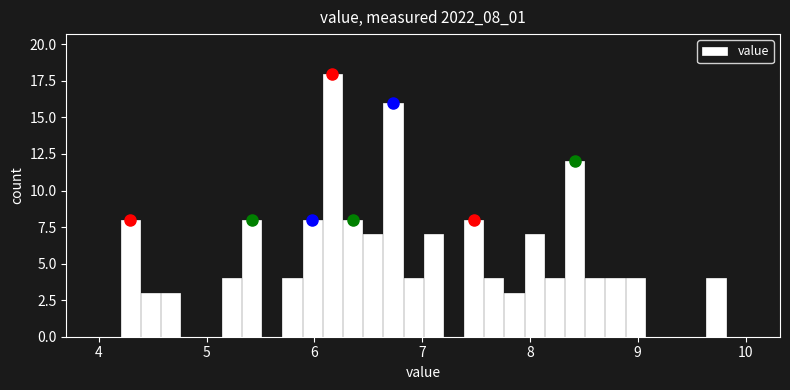

Read against the x-axis, roughly where is the centre of the tallest bar?

6.2